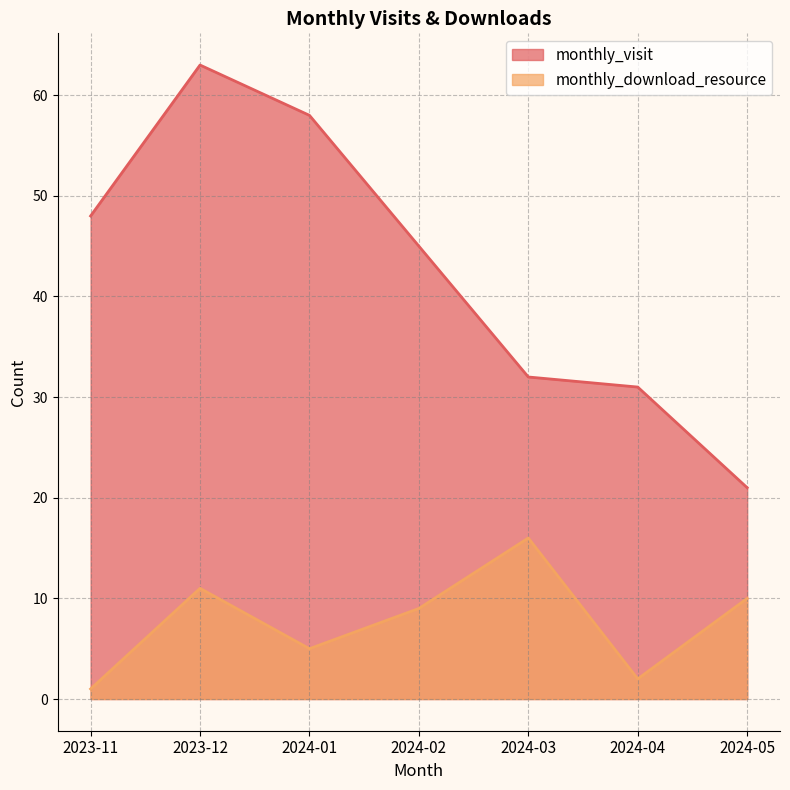

True or false: monthly_visit and monthly_download_resource intersect in this chart.

False